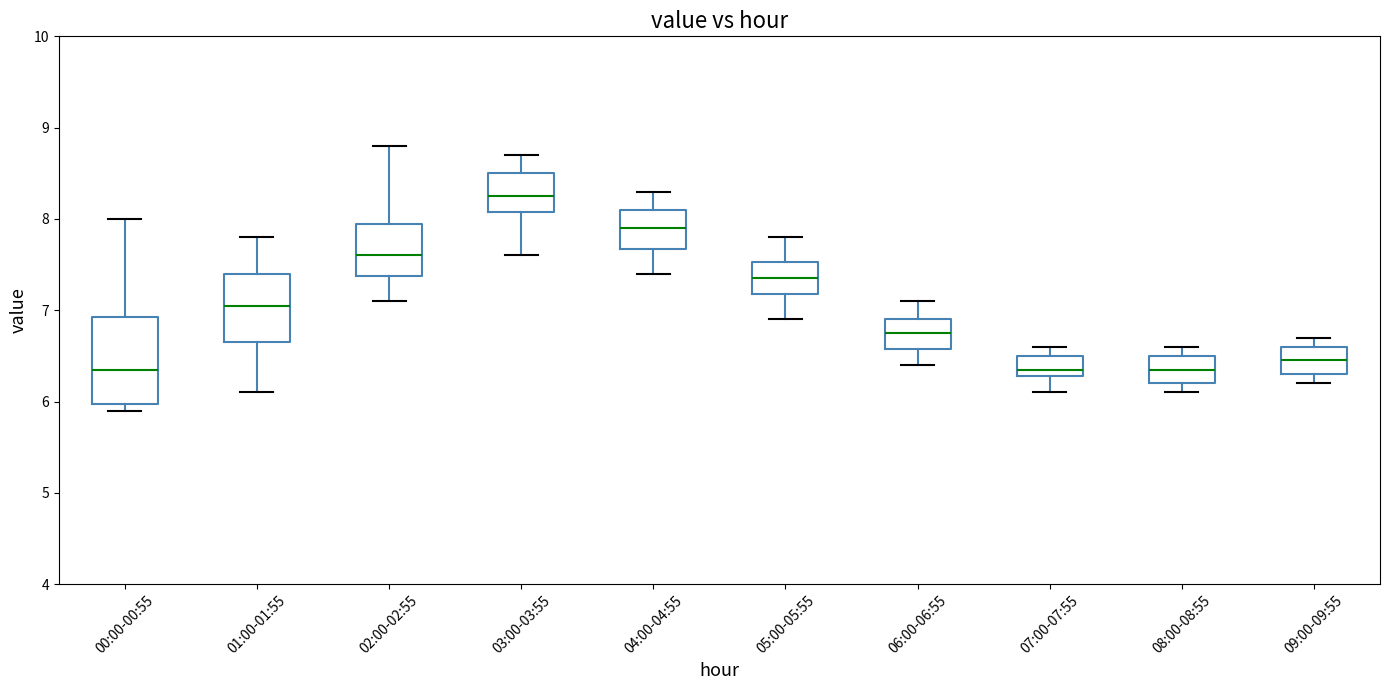

Reading left to right, transcribe this box plot: for each box, give where its median line is, the range the box spans, and where its two whiskers end, as read against the y-axis. The values are not printed on the chart, so give them approximately, as read against the axis.

00:00-00:55: median 6.4, box 6.0 to 6.9, whiskers 5.9 to 8.0
01:00-01:55: median 7.1, box 6.7 to 7.4, whiskers 6.1 to 7.8
02:00-02:55: median 7.6, box 7.4 to 8.0, whiskers 7.1 to 8.8
03:00-03:55: median 8.3, box 8.1 to 8.5, whiskers 7.6 to 8.7
04:00-04:55: median 7.9, box 7.7 to 8.1, whiskers 7.4 to 8.3
05:00-05:55: median 7.4, box 7.2 to 7.5, whiskers 6.9 to 7.8
06:00-06:55: median 6.8, box 6.6 to 6.9, whiskers 6.4 to 7.1
07:00-07:55: median 6.4, box 6.3 to 6.5, whiskers 6.1 to 6.6
08:00-08:55: median 6.4, box 6.2 to 6.5, whiskers 6.1 to 6.6
09:00-09:55: median 6.5, box 6.3 to 6.6, whiskers 6.2 to 6.7